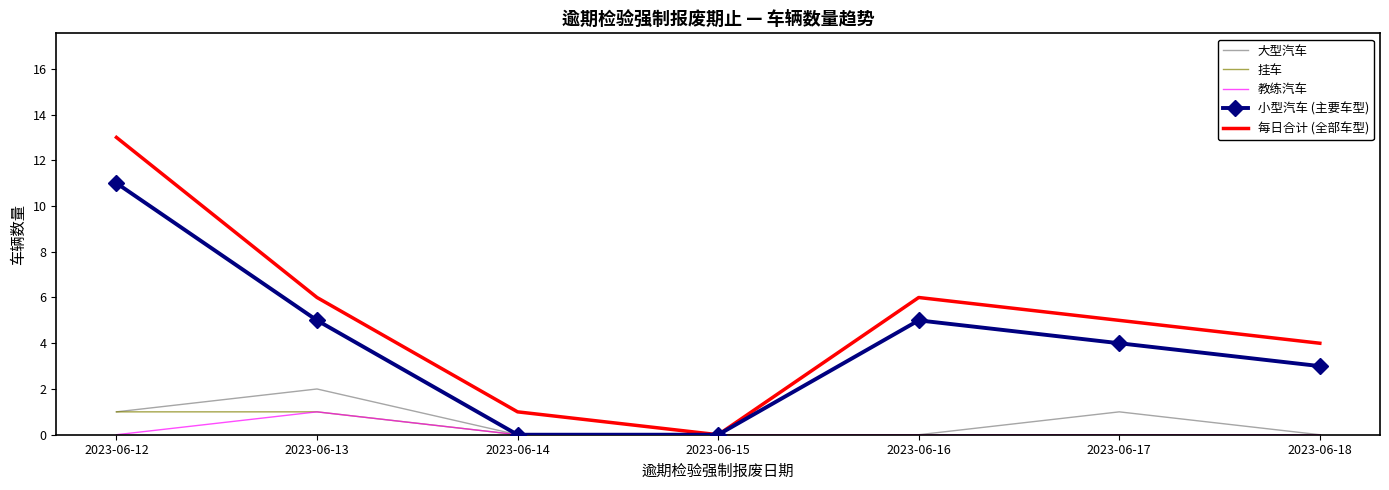

At which label does 每日合计 (全部车型) first exceed 5?

2023-06-12